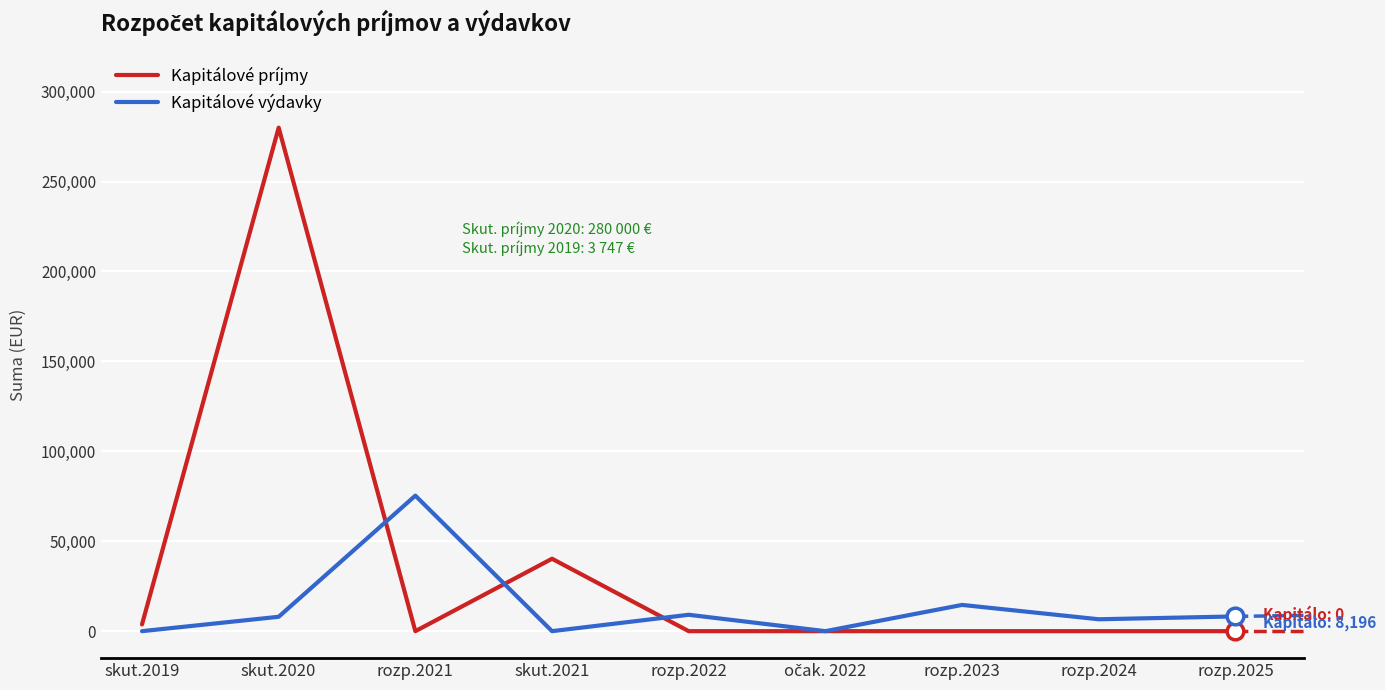

Which series has the largest range (max minus min)?

Kapitálové príjmy